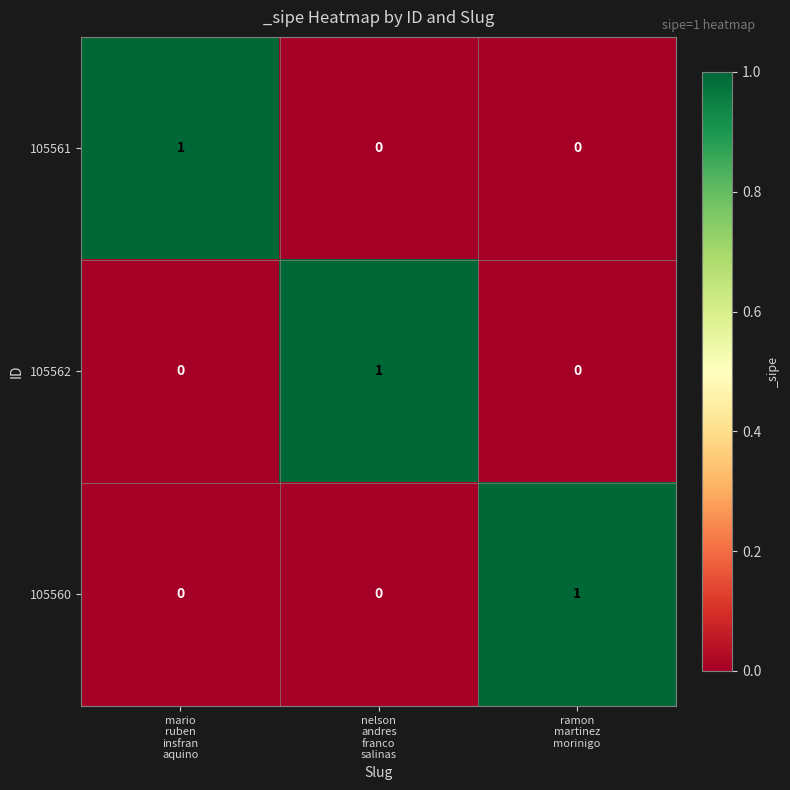

Reading left to right, transcribe all the data shown in this chart.

105561: 1	0	0
105562: 0	1	0
105560: 0	0	1